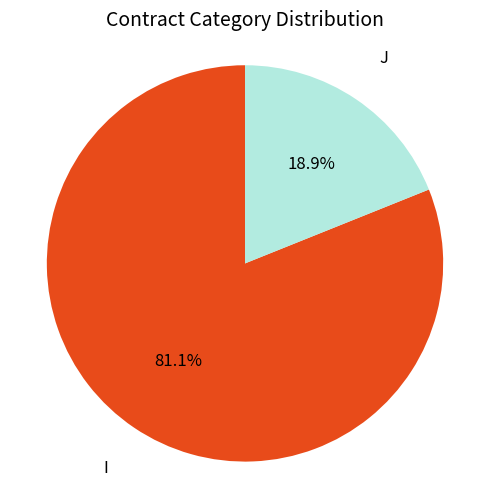

To the nearest percent, what is the average slice percentage?

50%